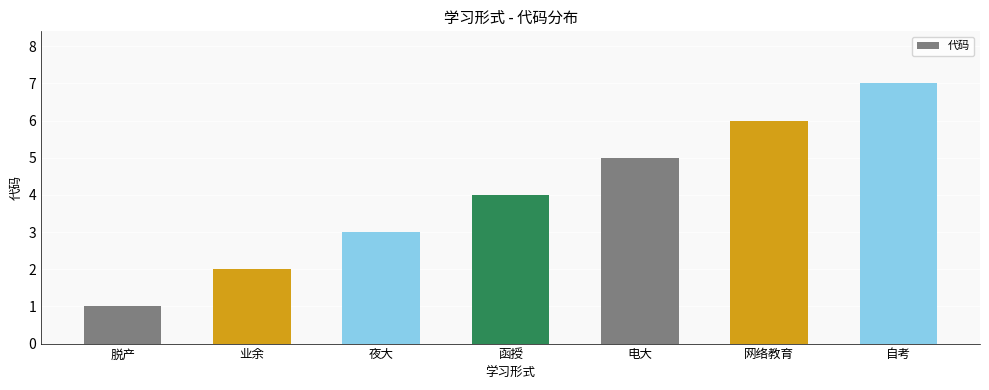

What is the average value?

4